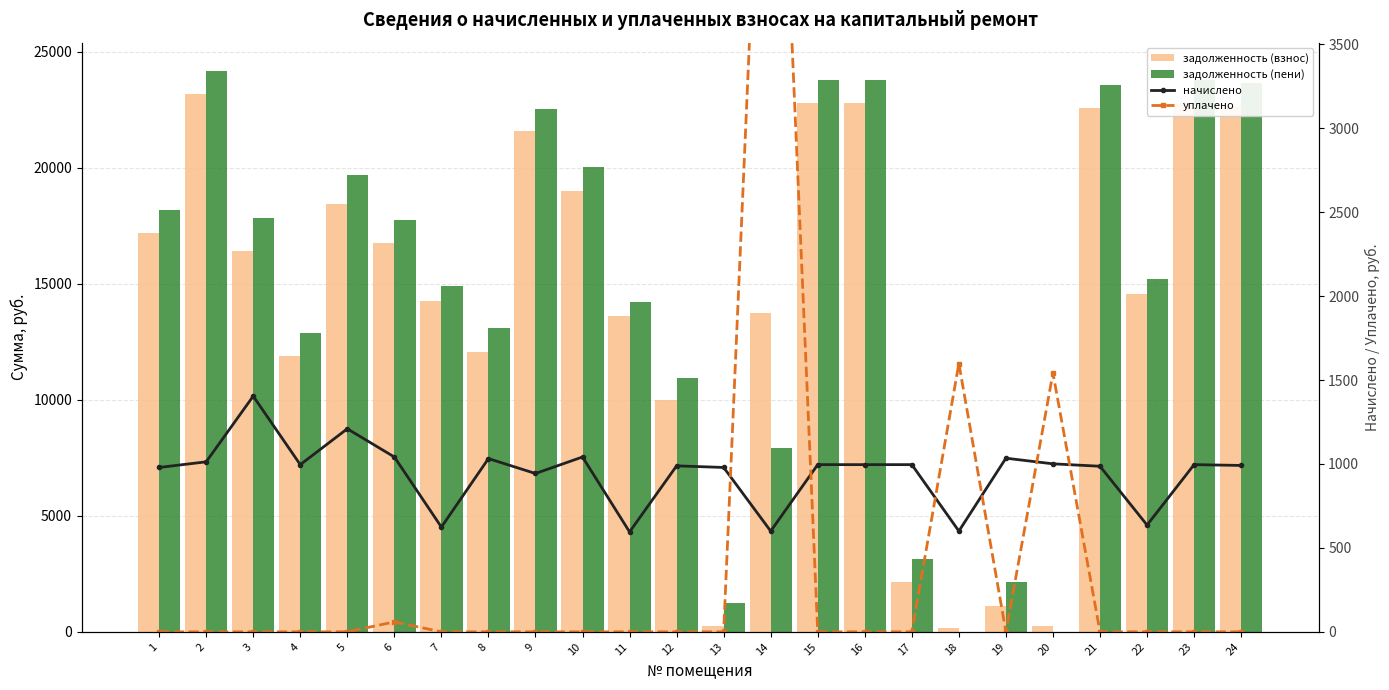

Is it true that уплачено equals 633.0 at 20?

False